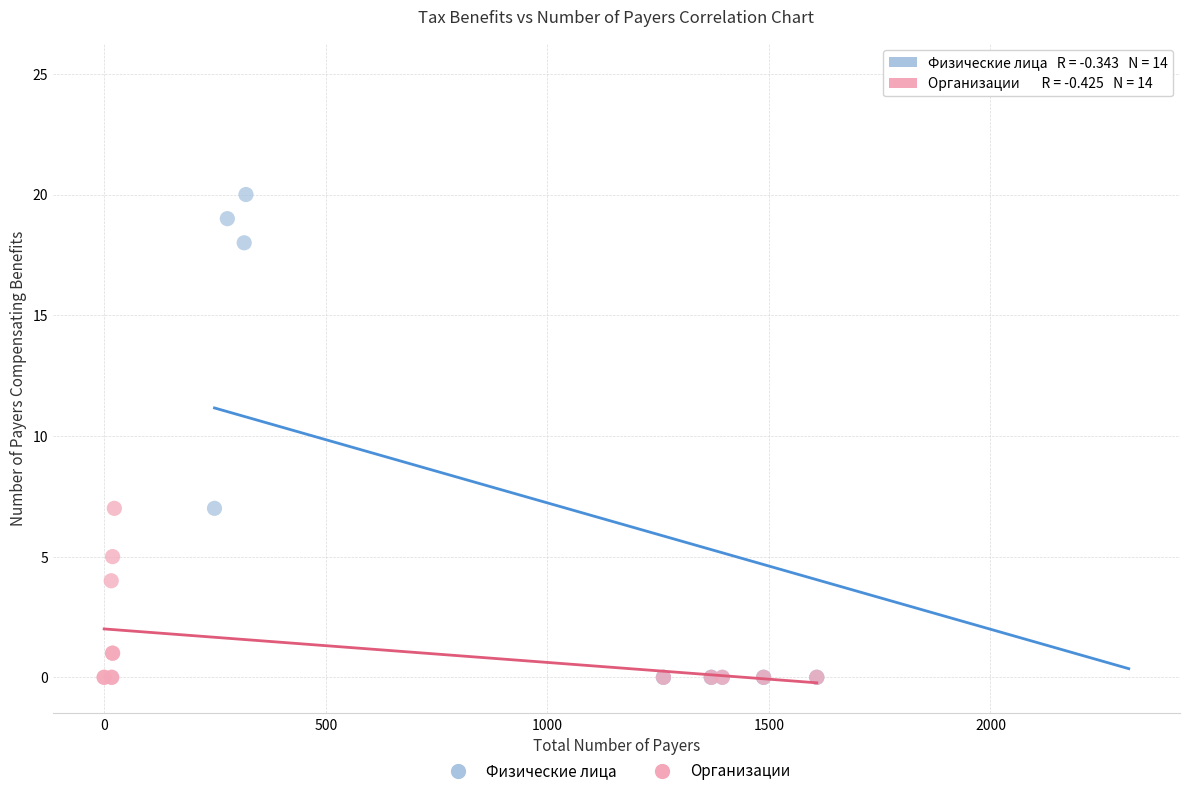

Which series has the widest spread of Y values?

Физические лица